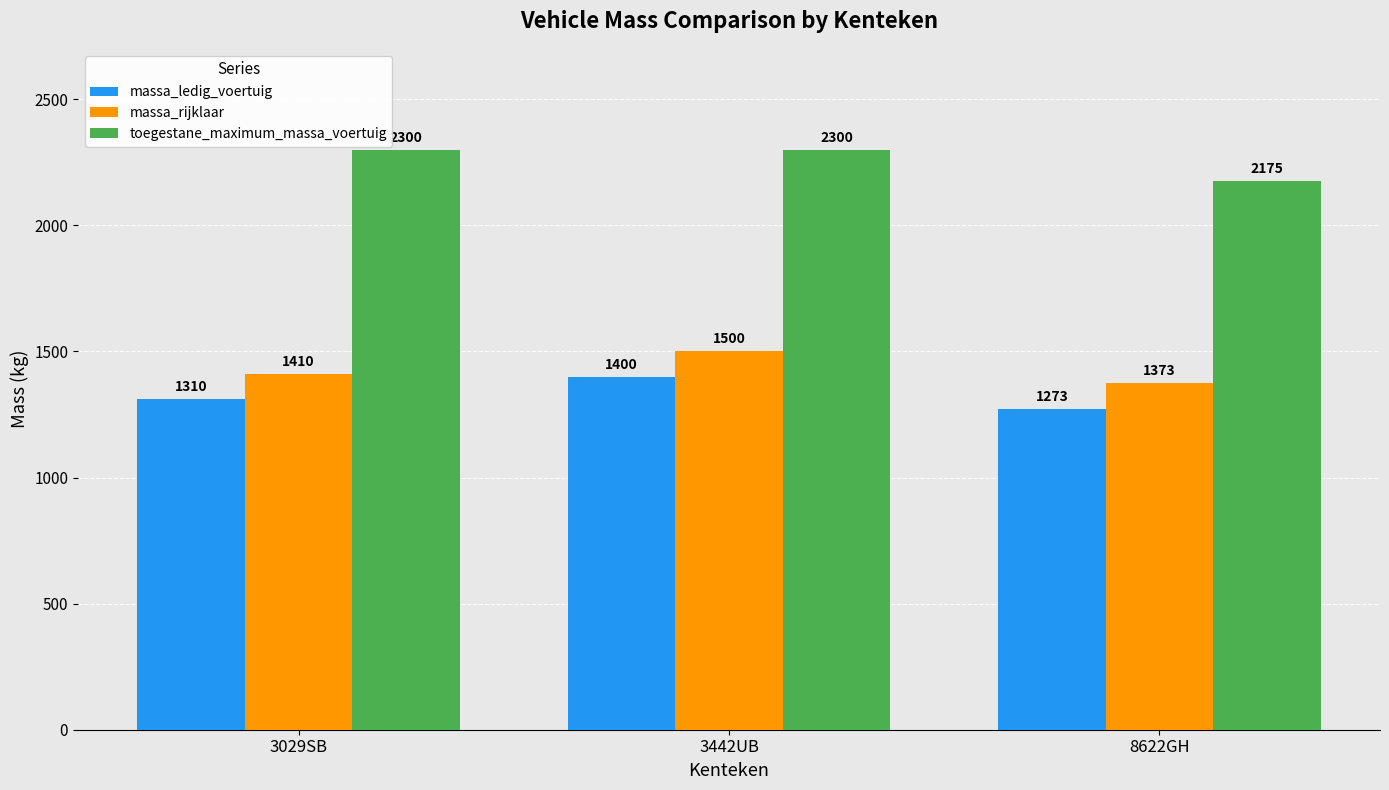

At how many categories does at least one series exceed 1849?

3